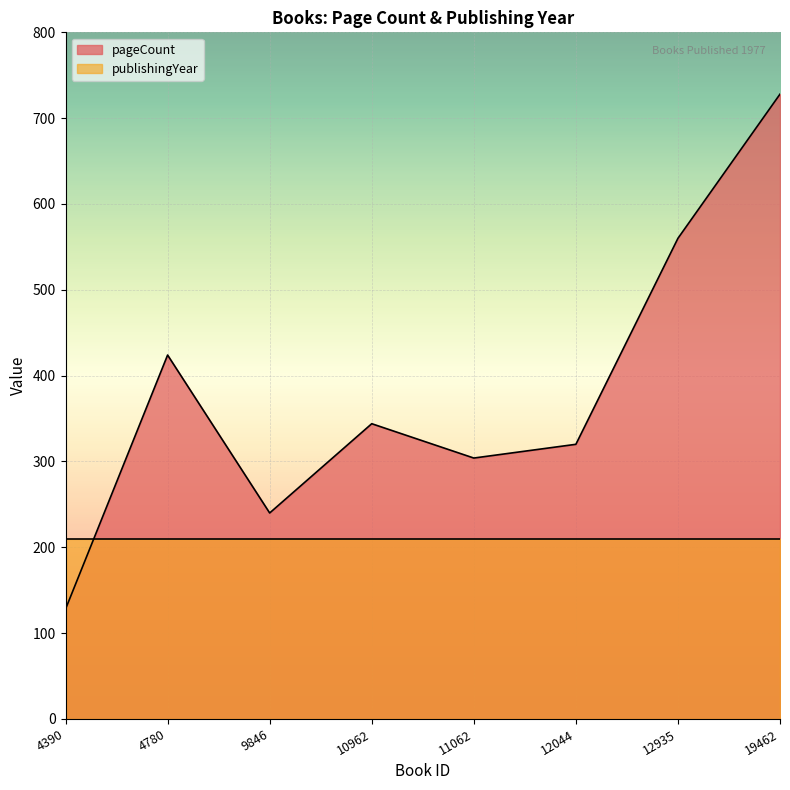

What is the change in value from 4780 to 19462?

+304